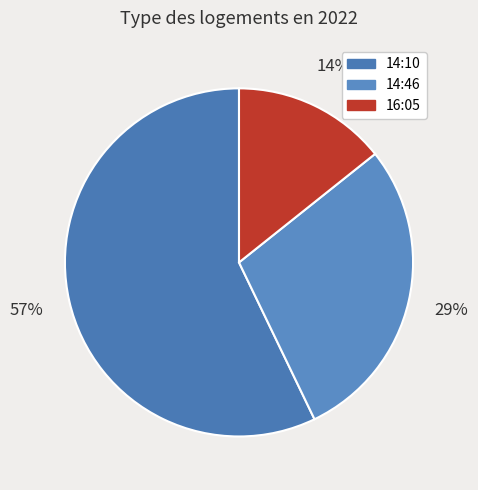

How many slices are in this pie chart?

3